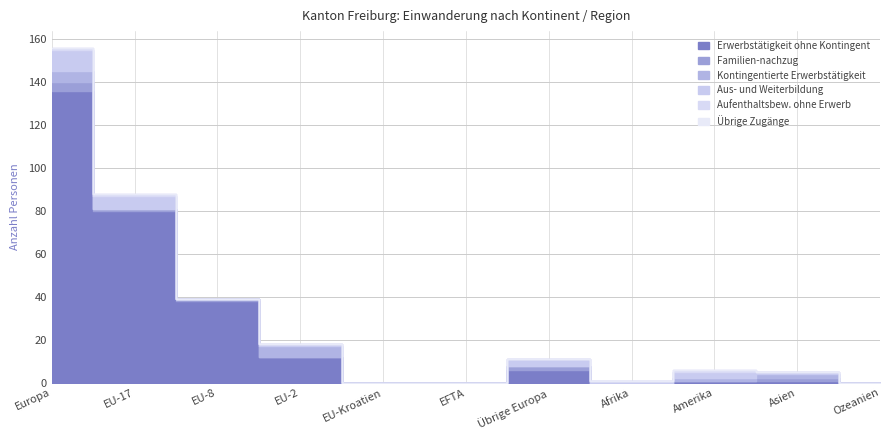

What is the sum of the Aus- und Weiterbildung values at EU-Kroatien and Afrika?

1